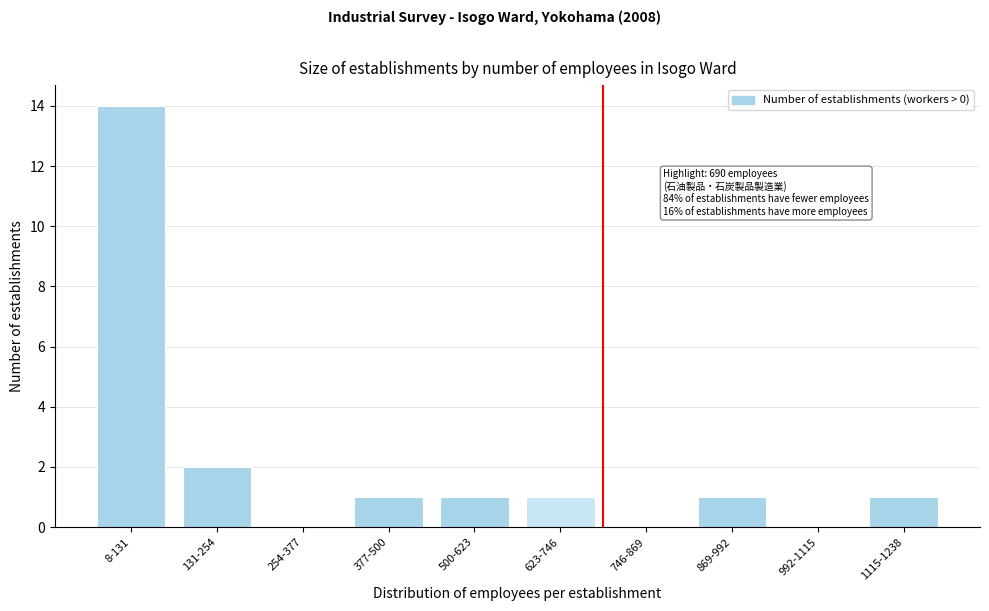

Reading left to right, what are all the values shown in this chart?

8-131=14	131-254=2	254-377=0	377-500=1	500-623=1	623-746=1	746-869=0	869-992=1	992-1115=0	1115-1238=1